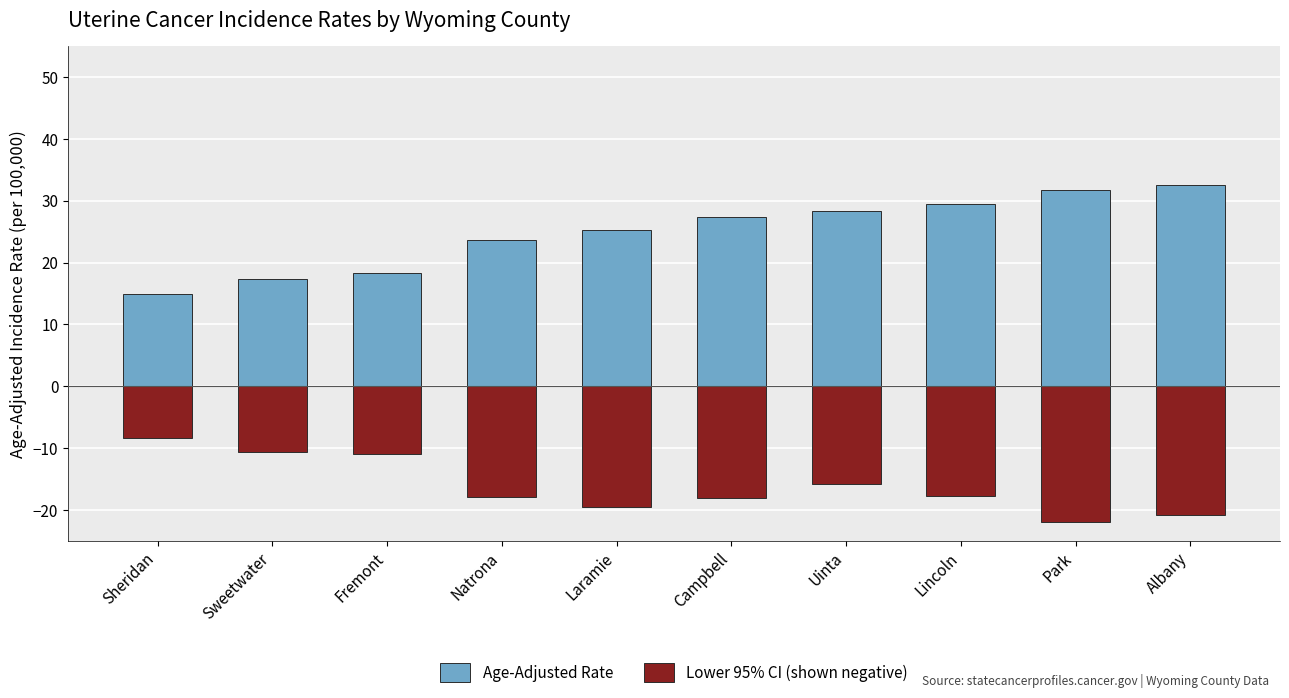

True or false: Lower 95% CI (shown negative) has a value of -10.6 at Sweetwater.

True